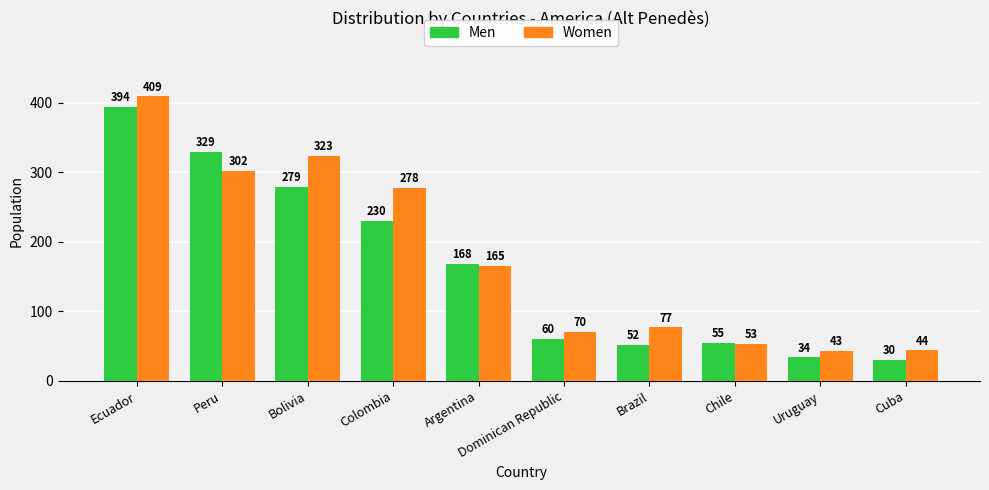

The value of Women at Cuba is 44. True or false?

True